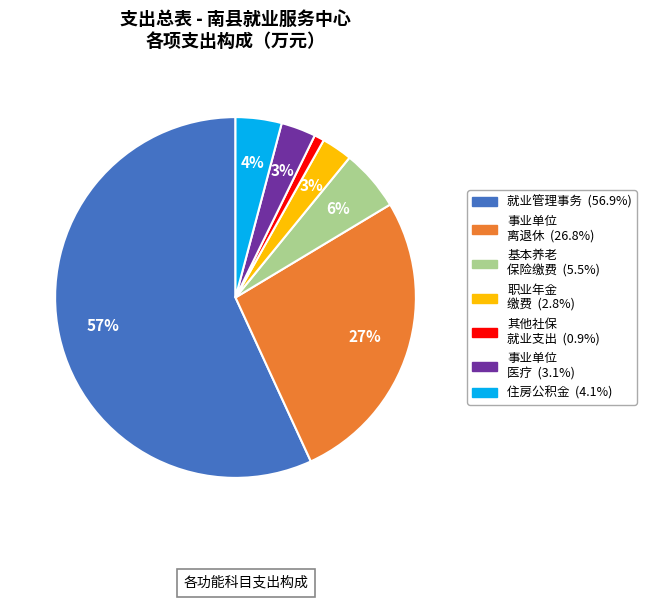

Is there any slice that represents more than half of the pie?

Yes